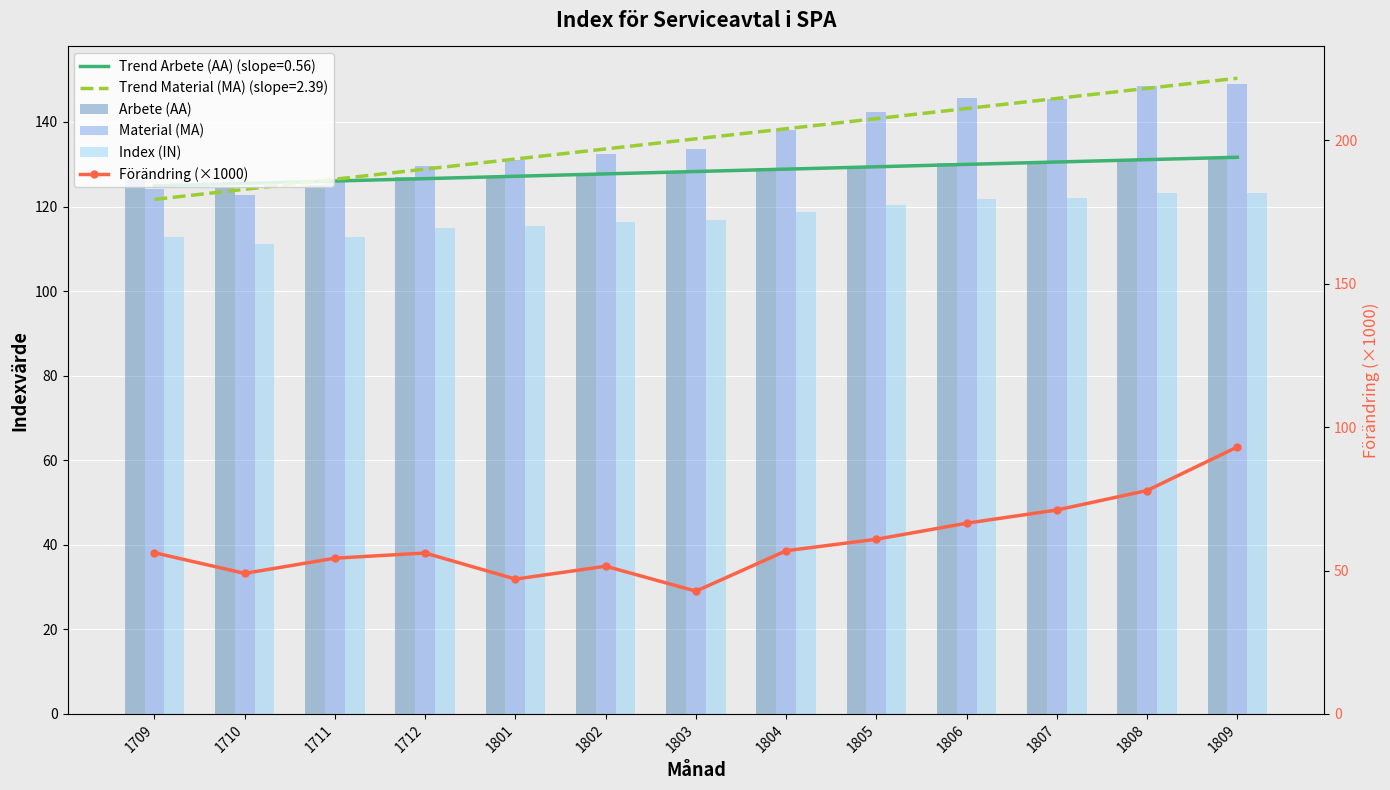

Reading left to right, transcribe all the data shown in this chart.

Arbete (AA): 126.2	124.3	125.2	127.0	126.9	128.0	128.0	129.2	129.4	130.4	130.8	131.0	131.2
Material (MA): 124.1	122.7	125.7	129.5	130.9	132.5	133.7	138.0	142.3	145.6	145.5	148.6	149.0
Index (IN): 112.8	111.2	112.7	114.9	115.3	116.4	116.8	118.8	120.3	121.8	122.0	123.1	123.3
Förändring (×1000): 56.2	49.0	54.3	56.1	47.0	51.5	42.8	56.9	60.9	66.5	71.1	77.9	93.1